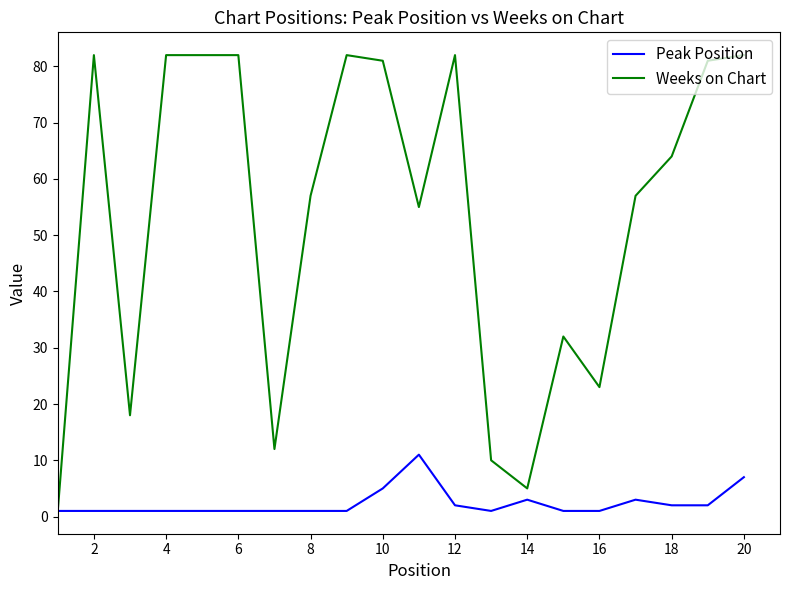

Rank the series by their average value, from highest to lowest.

Weeks on Chart, Peak Position